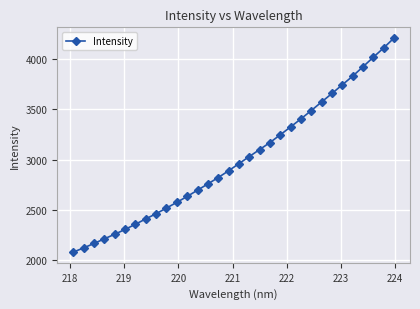

What is the sum of all values?

96046.3